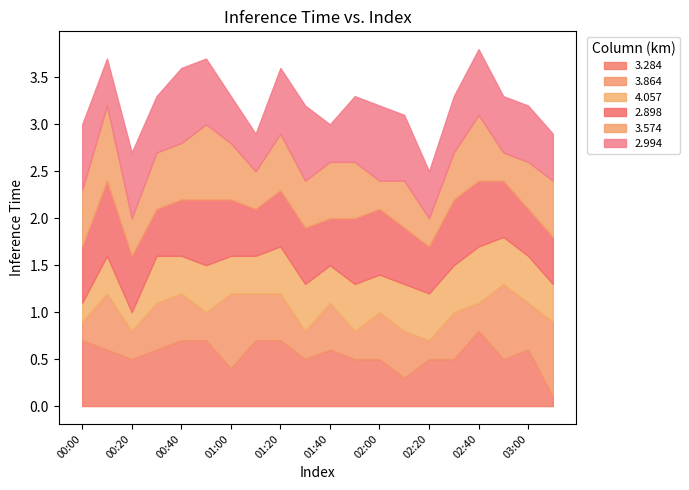

What is the spread (max minus min) of values at 00:10?

0.4